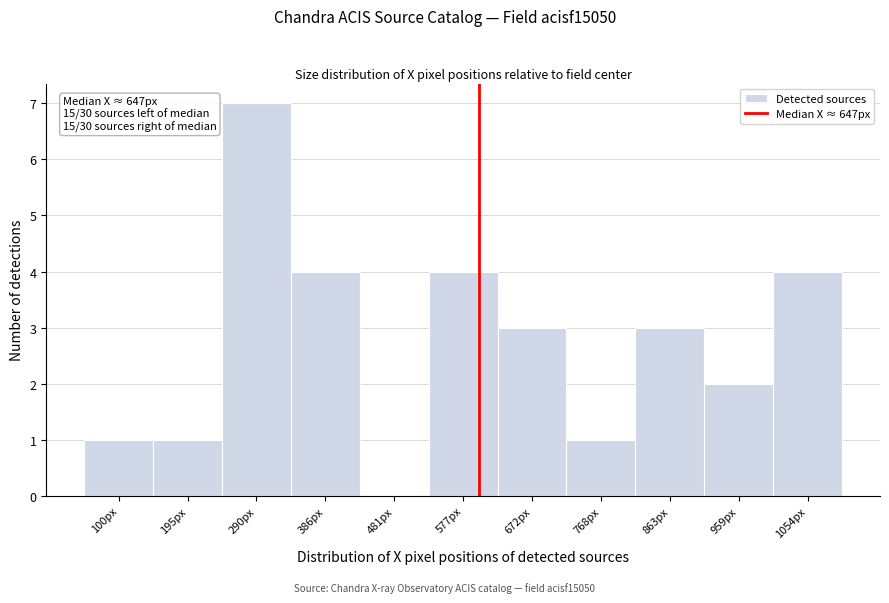

Reading left to right, transcribe all the data shown in this chart.

100px=1	195px=1	290px=7	386px=4	481px=0	577px=4	672px=3	768px=1	863px=3	959px=2	1054px=4